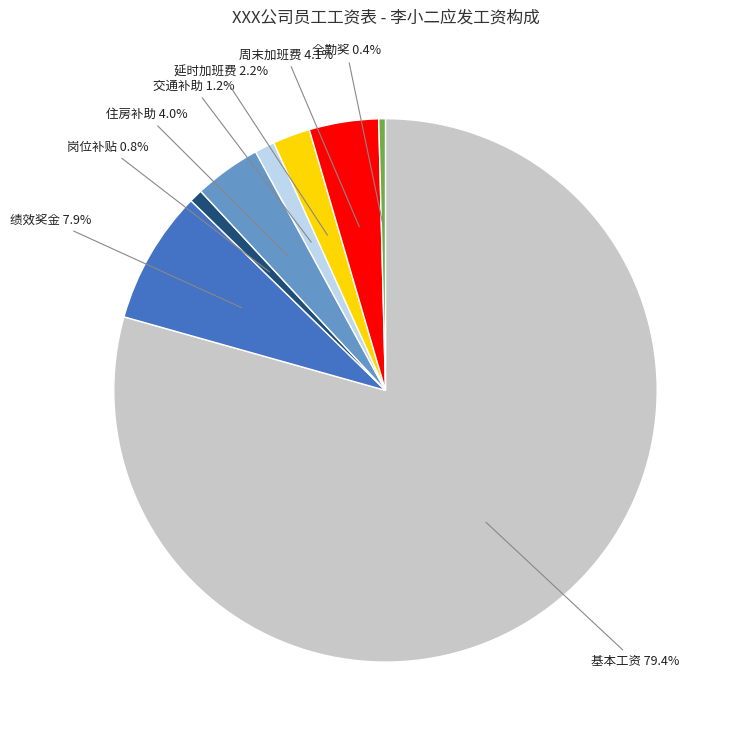

Is there any slice that represents more than half of the pie?

Yes